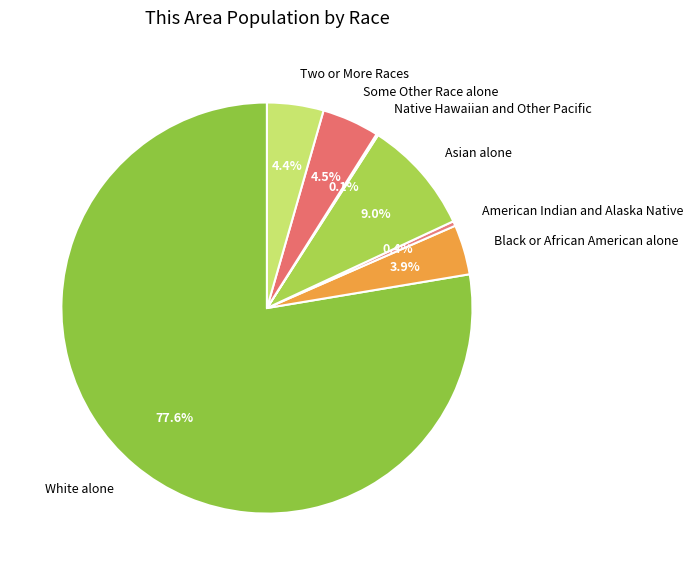

Between White alone and Asian alone, which is larger?

White alone